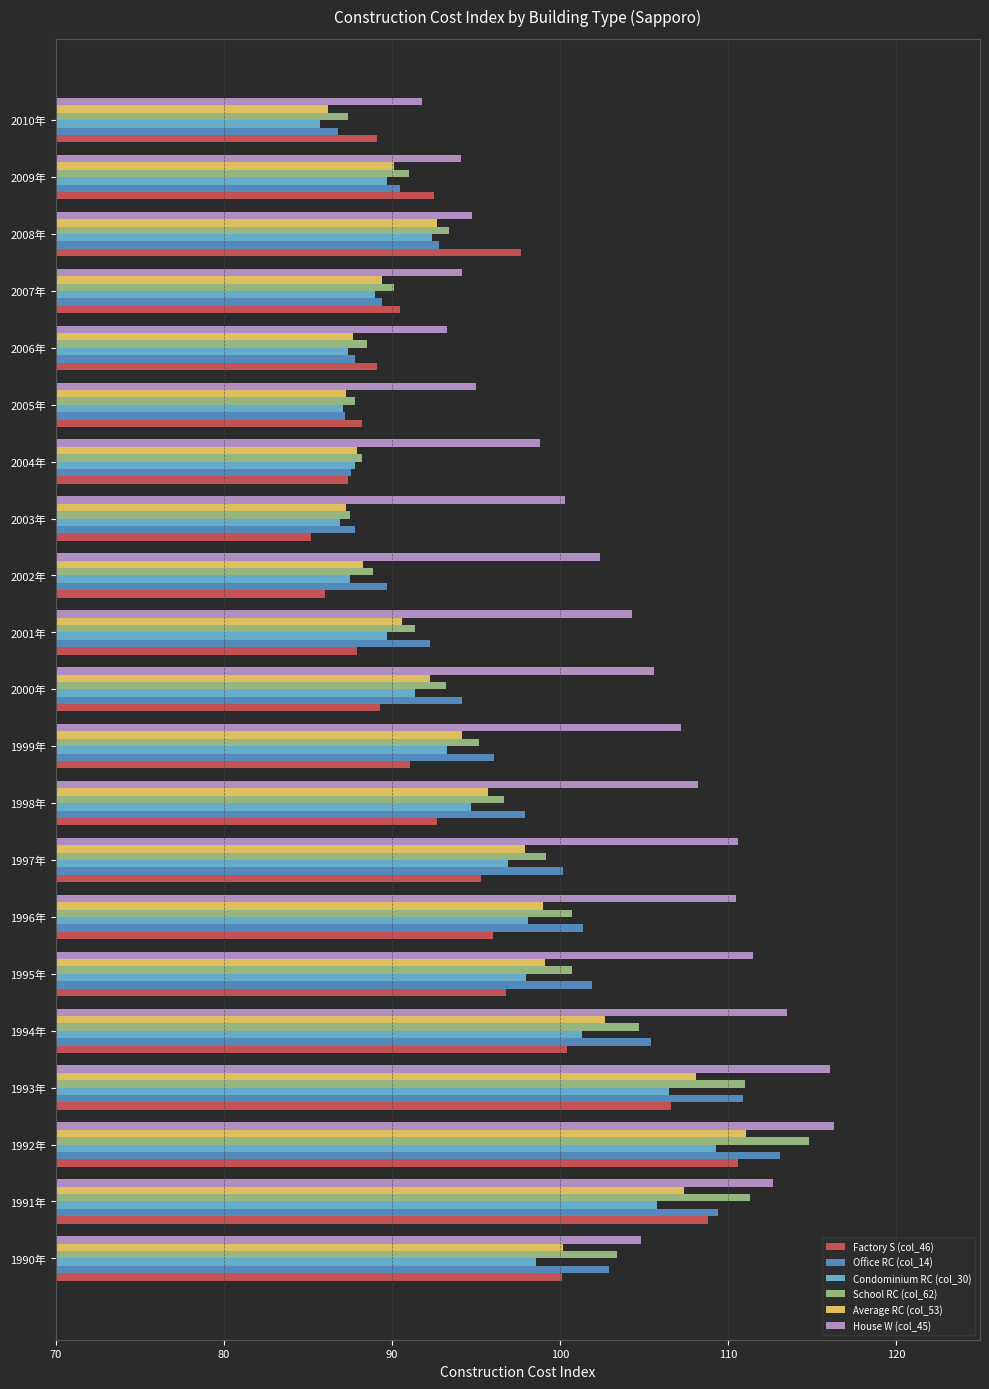

What is the lowest value of the House W (col_45) series?

91.8